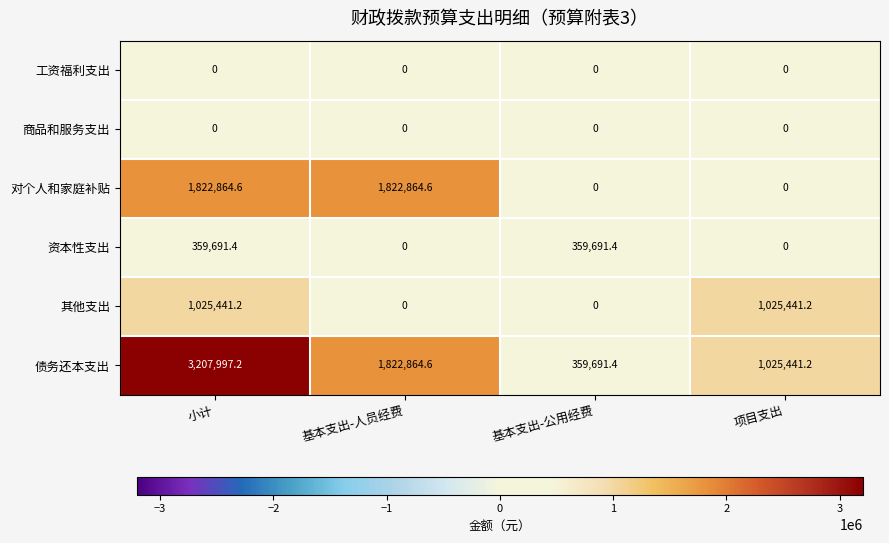

True or false: 资本性支出 has a value of -211113.8 at 基本支出-人员经费.

False